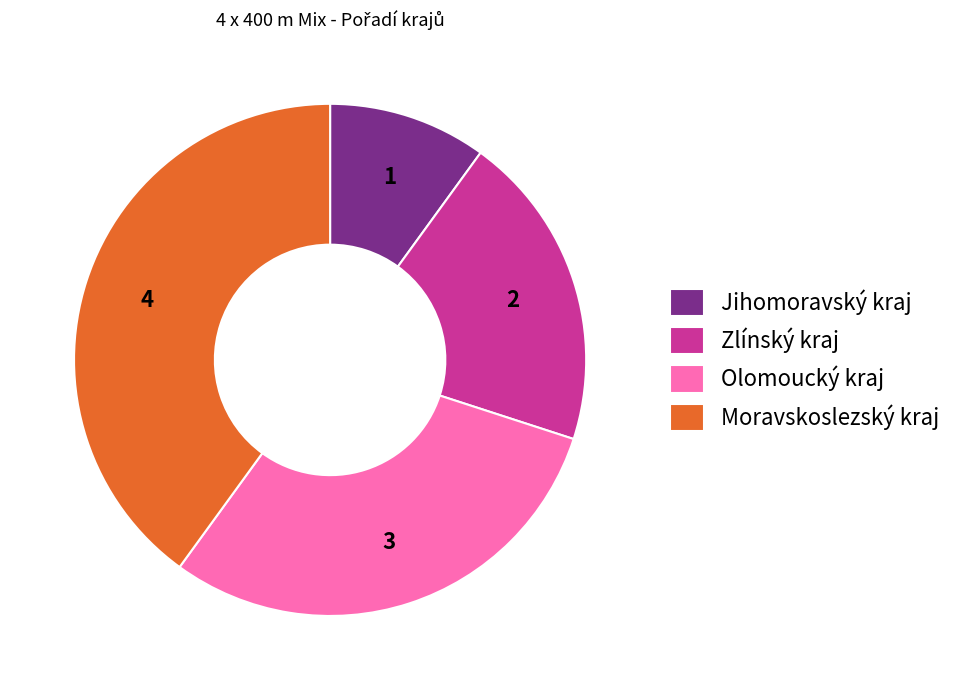

What is the ratio of the value at Zlínský kraj to the value at Moravskoslezský kraj?

0.5